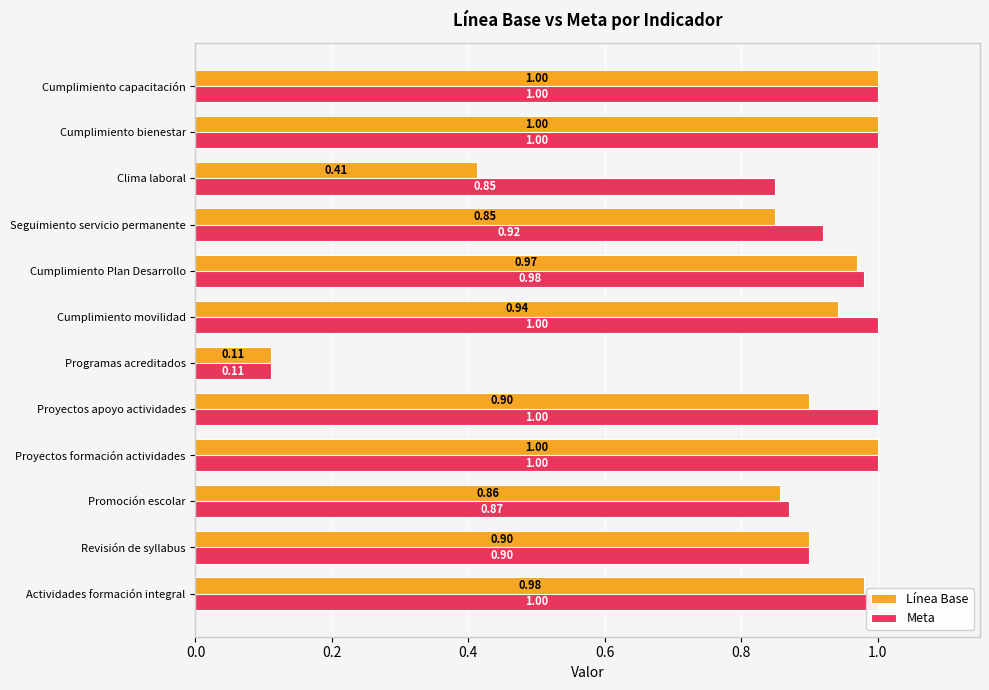

Reading right to left, what are all the values shown in this chart?

Línea Base: 1.0	1.0	0.4	0.8	1.0	0.9	0.1	0.9	1.0	0.9	0.9	1.0
Meta: 1.0	1.0	0.8	0.9	1.0	1.0	0.1	1.0	1.0	0.9	0.9	1.0